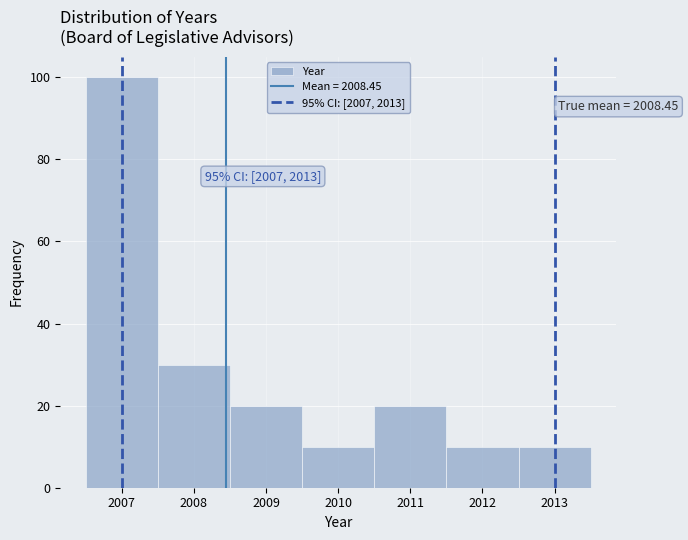

Which range on the x-axis has the tallest bar?

2006.5 to 2007.5